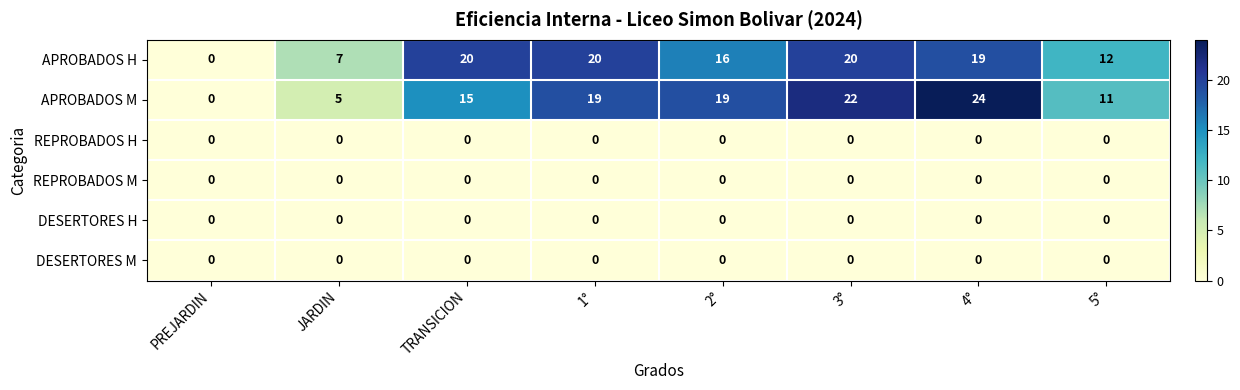

Which series has the largest total across all categories?

APROBADOS M